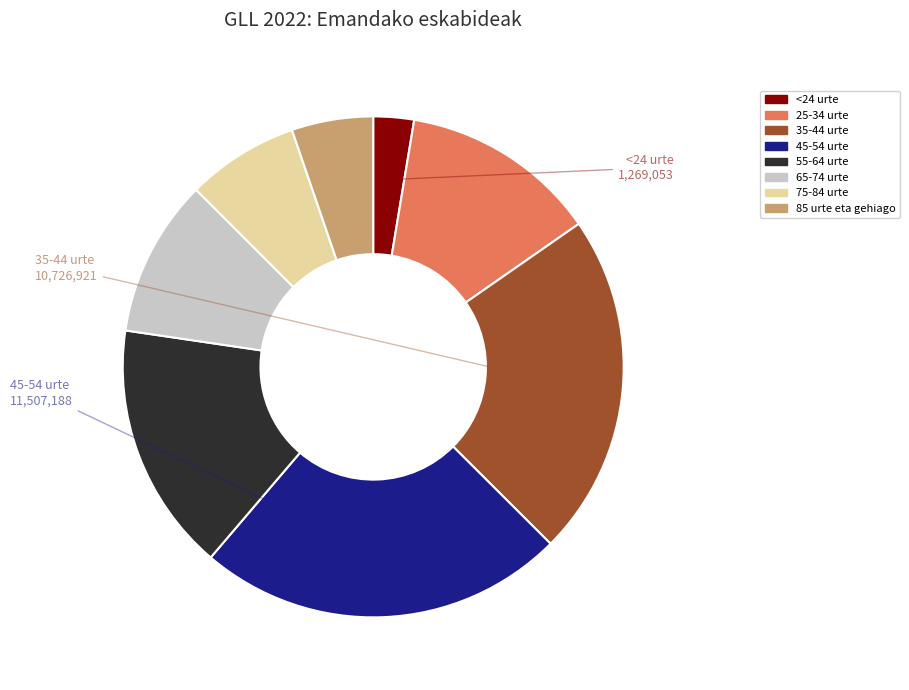

Which category has the biggest portion of the pie?

45-54 urte